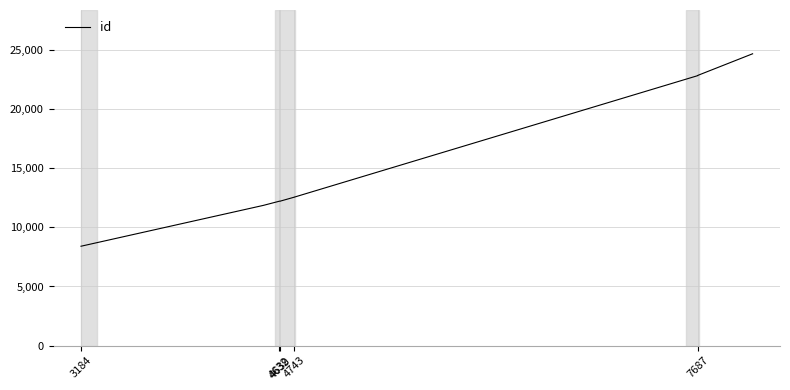

Which label corresponds to the smallest value in the chart?

3184